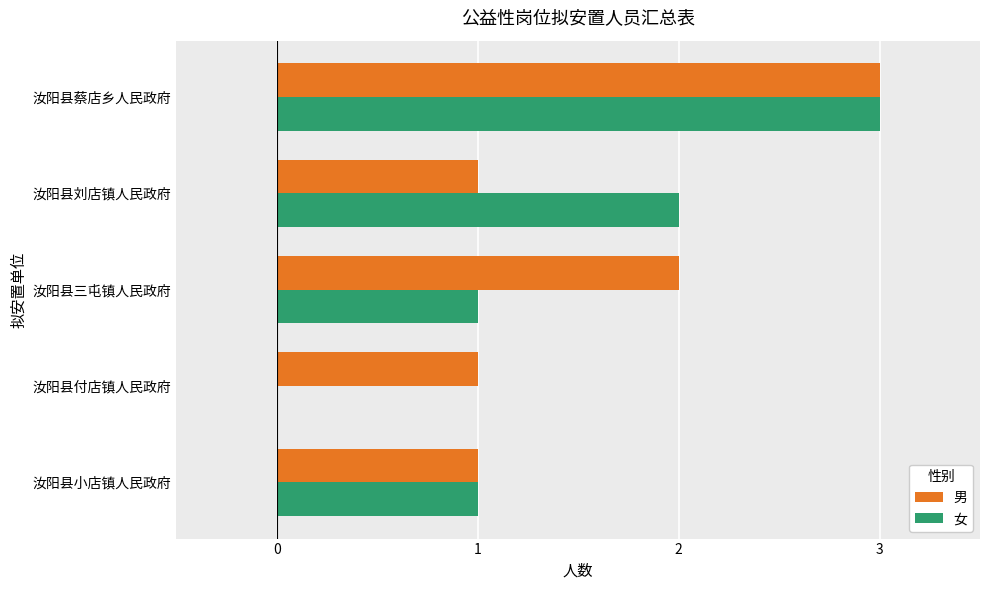

What is the total value across all series at 汝阳县蔡店乡人民政府?

6